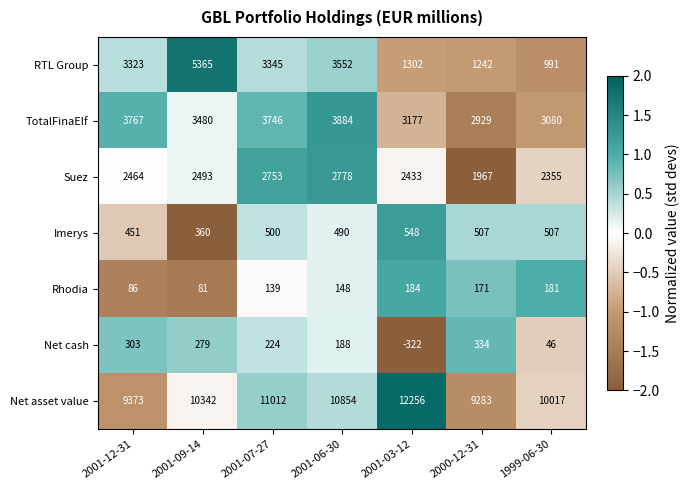

The Suez series shows 1622 at 2001-03-12. True or false?

False